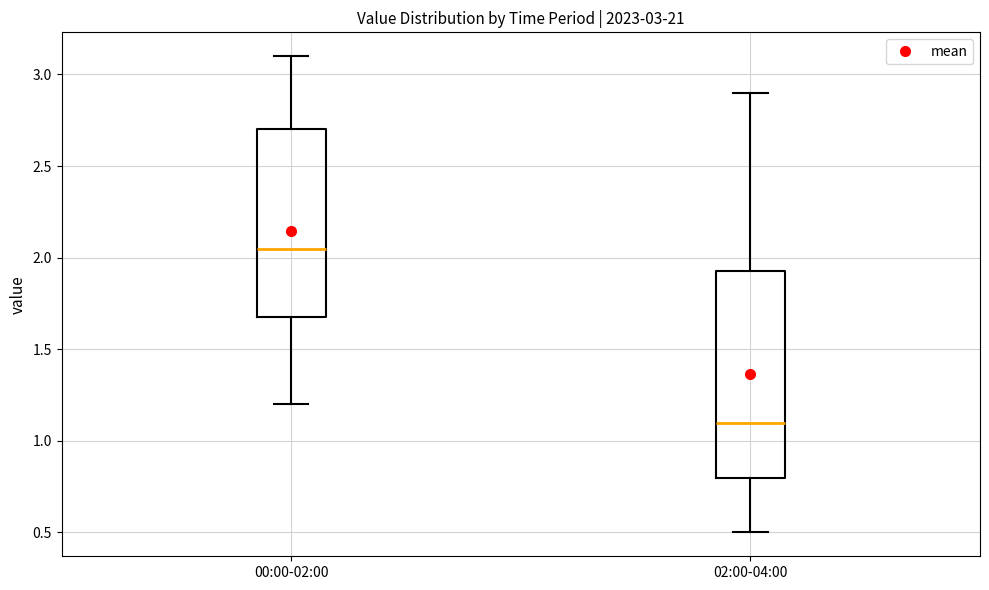

Which box's median line is the lowest?

02:00-04:00